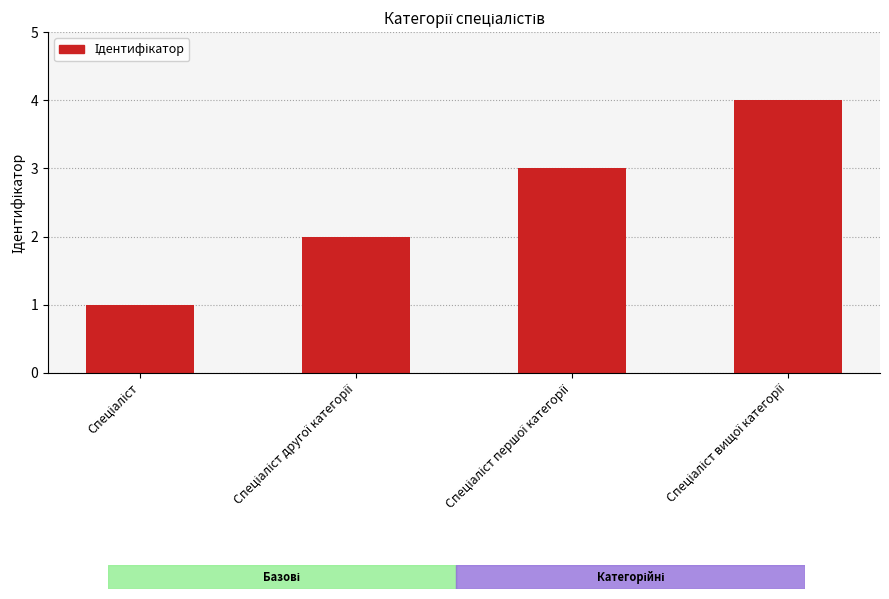

How many categories are shown in the chart?

4